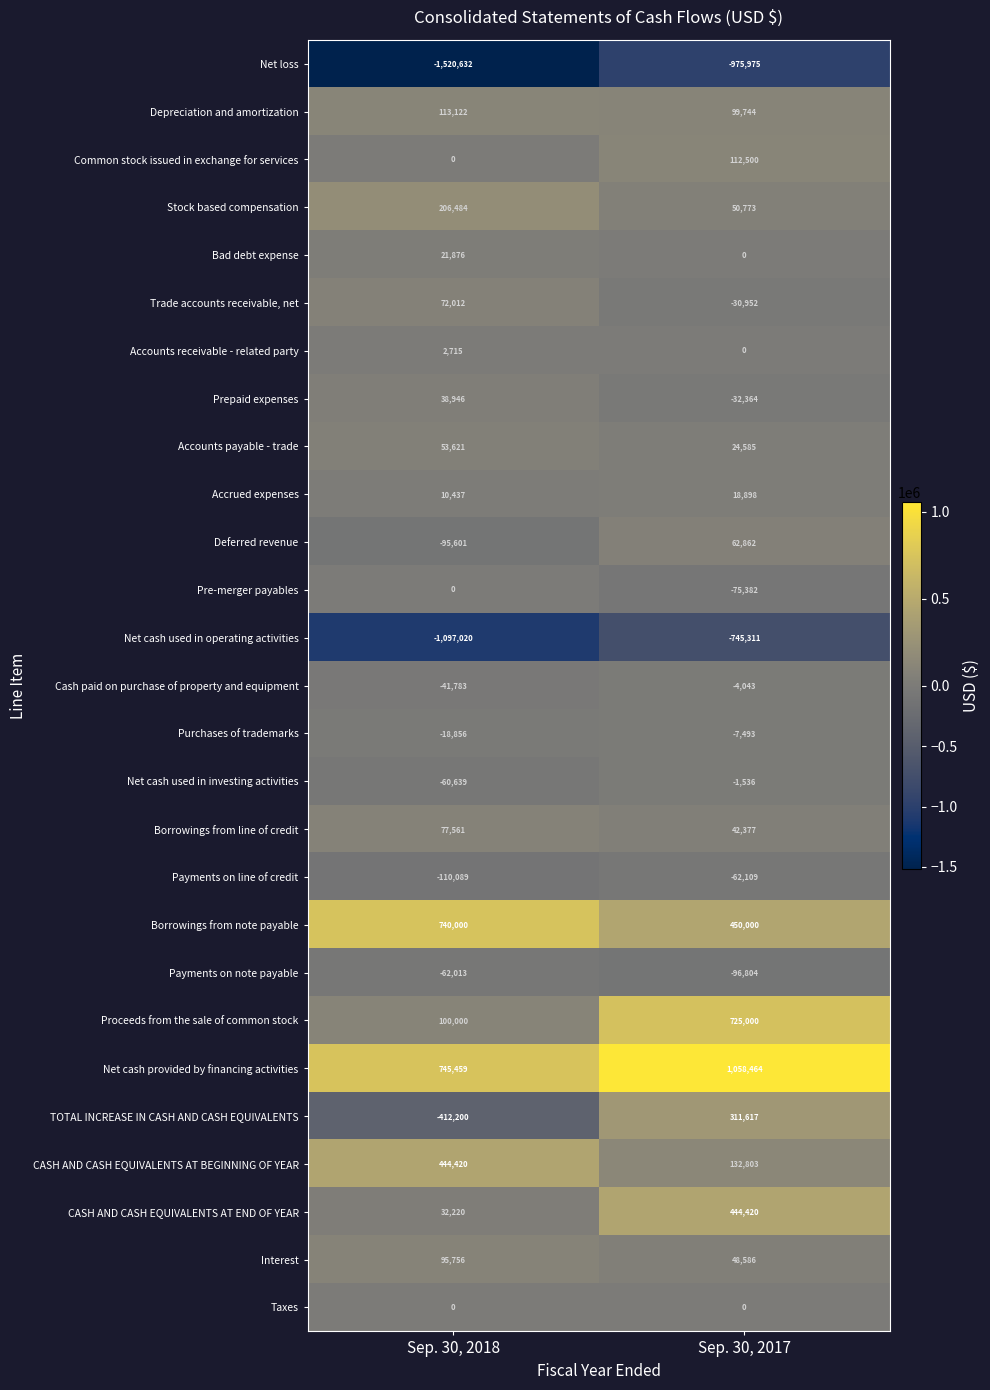

What is the difference between the highest and lowest values at Sep. 30, 2018?

2266091